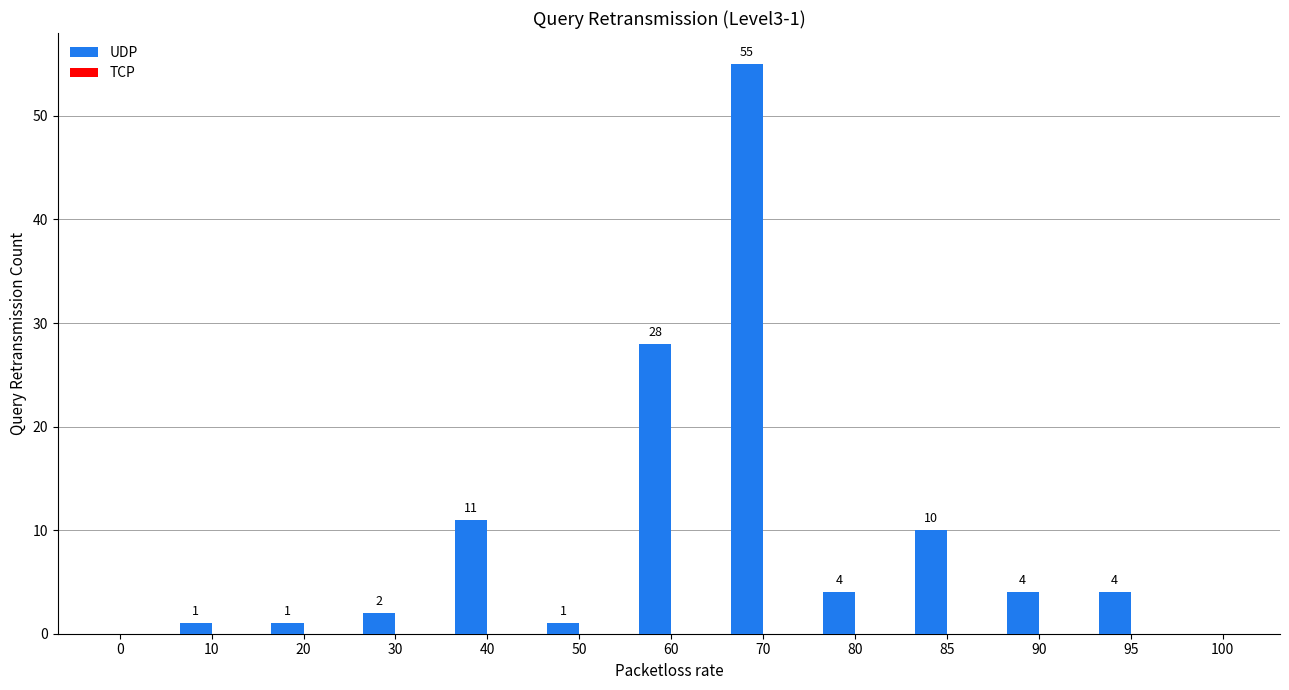

Reading right to left, transcribe all the data shown in this chart.

100=0	95=4	90=4	85=10	80=4	70=55	60=28	50=1	40=11	30=2	20=1	10=1	0=0